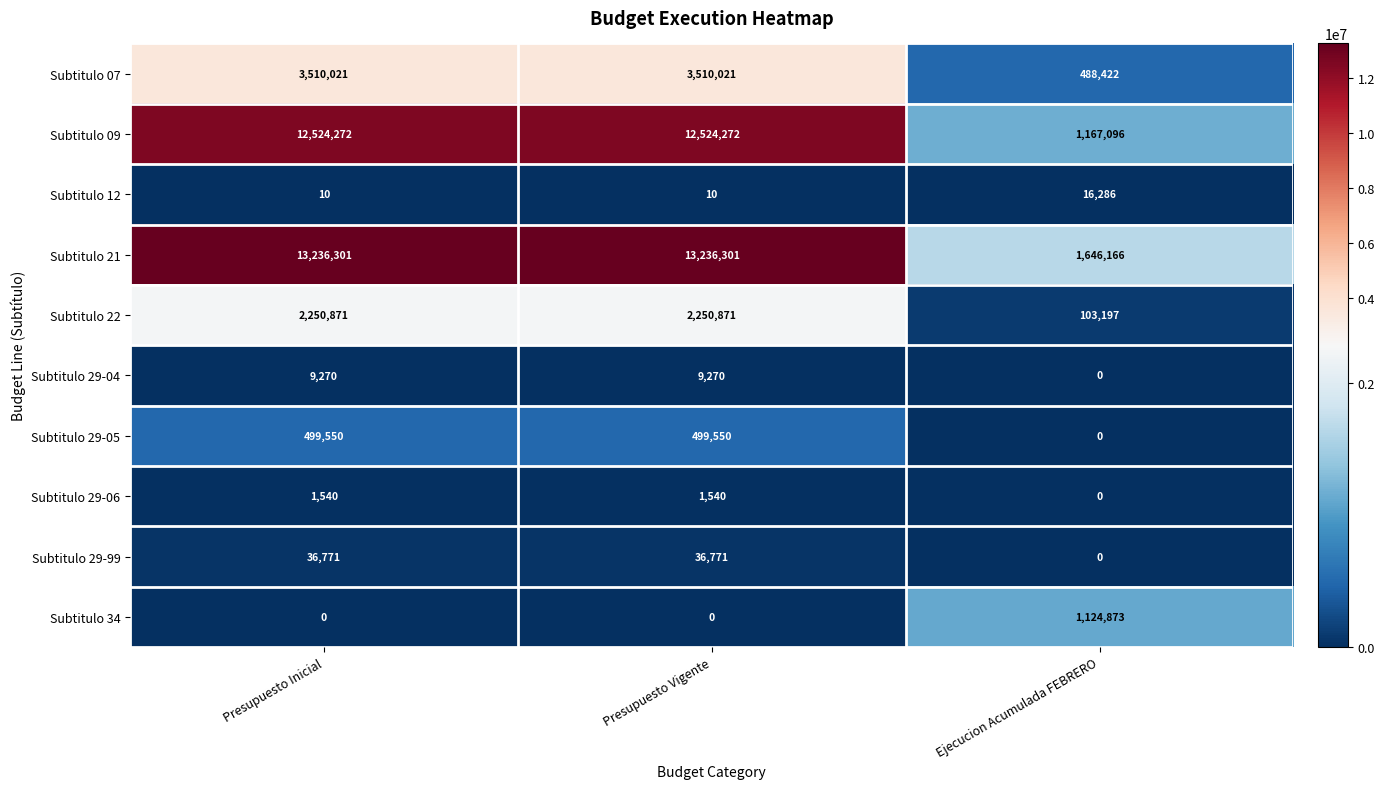

The value of Subtitulo 34 at Ejecucion Acumulada FEBRERO is 1124873. True or false?

True